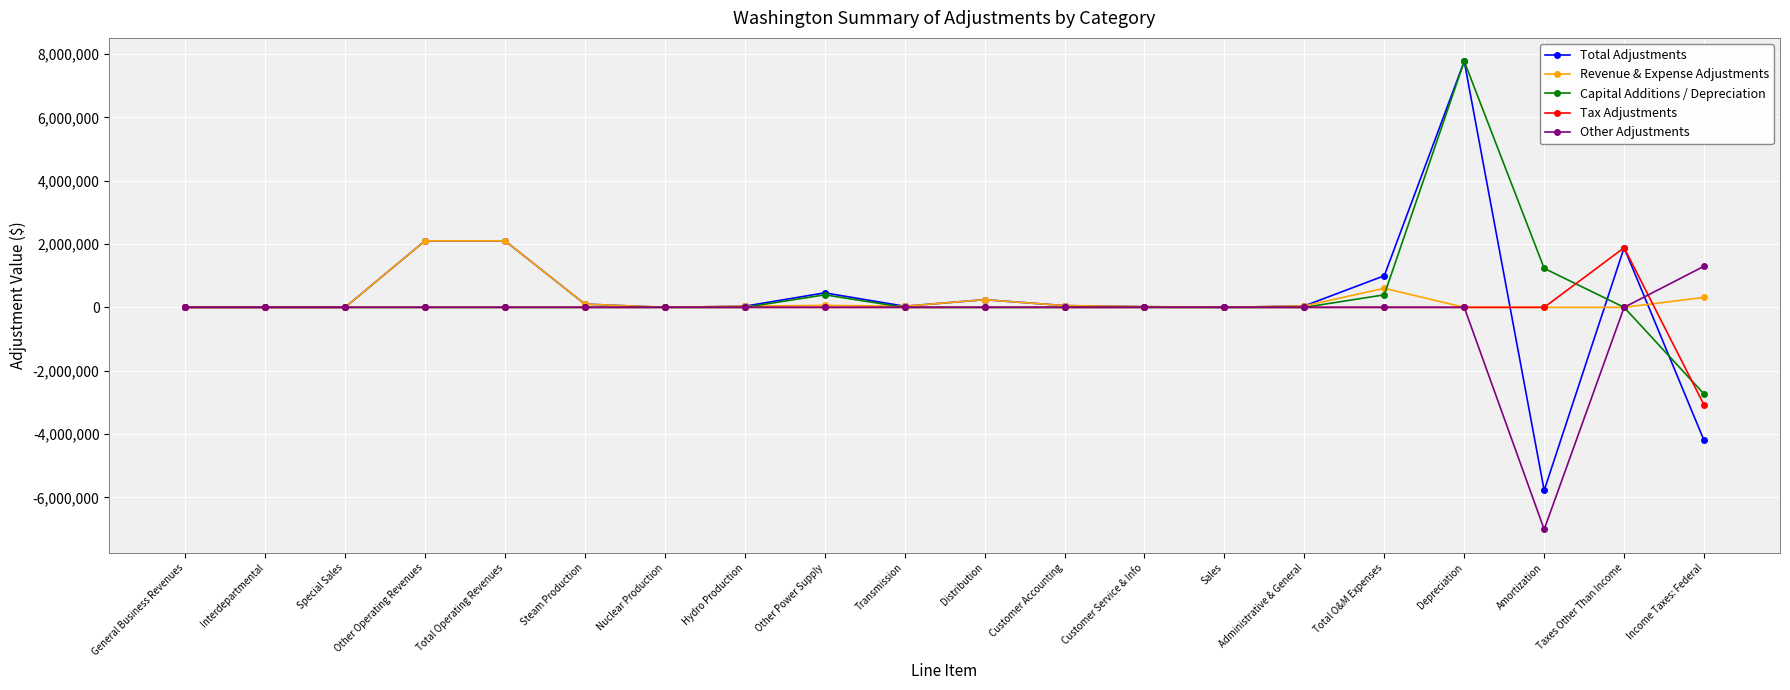

What is the spread (max minus min) of values at Amortization?

8242088.7